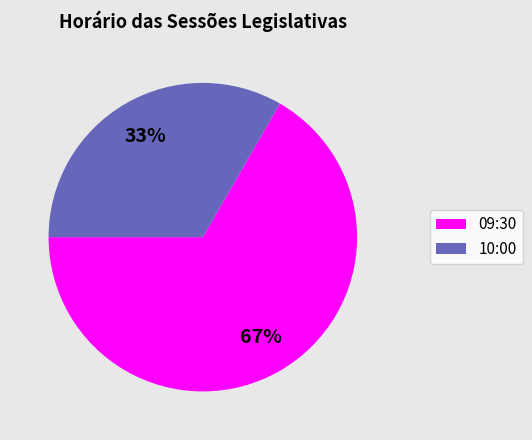

Which category has the smallest portion of the pie?

10:00